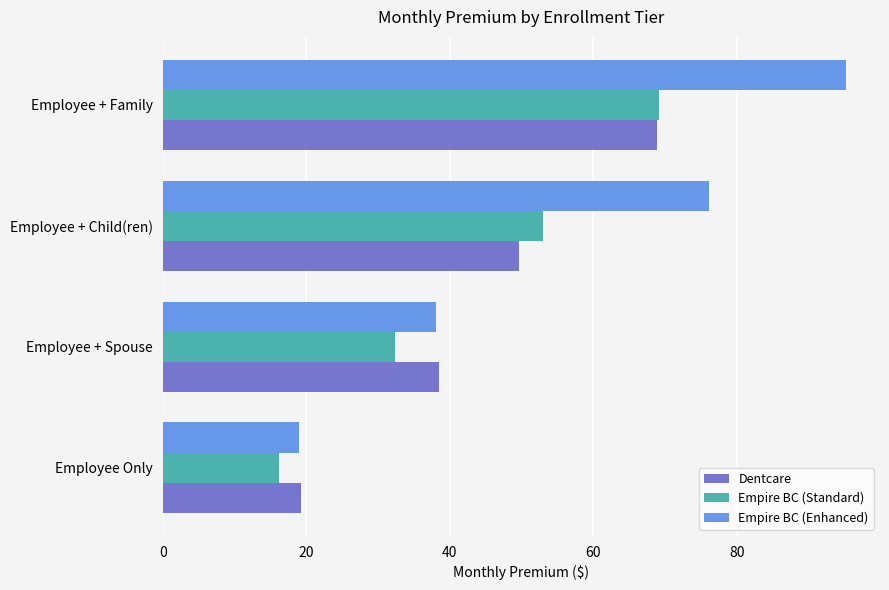

What is the approximate value of Dentcare at Employee + Child(ren)?

49.6